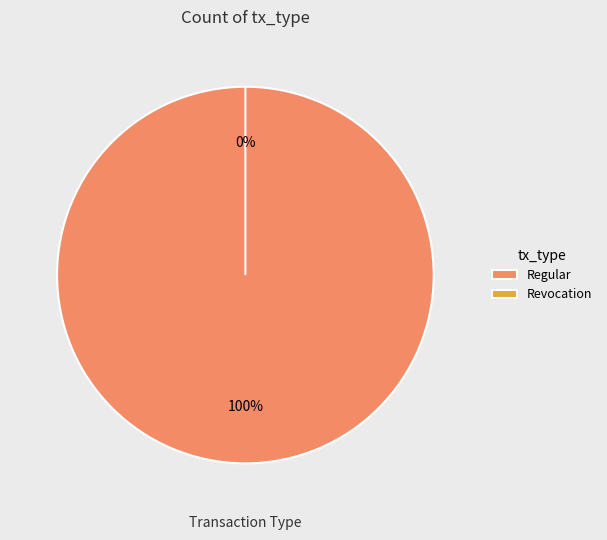

To the nearest percent, what is the average slice percentage?

50%